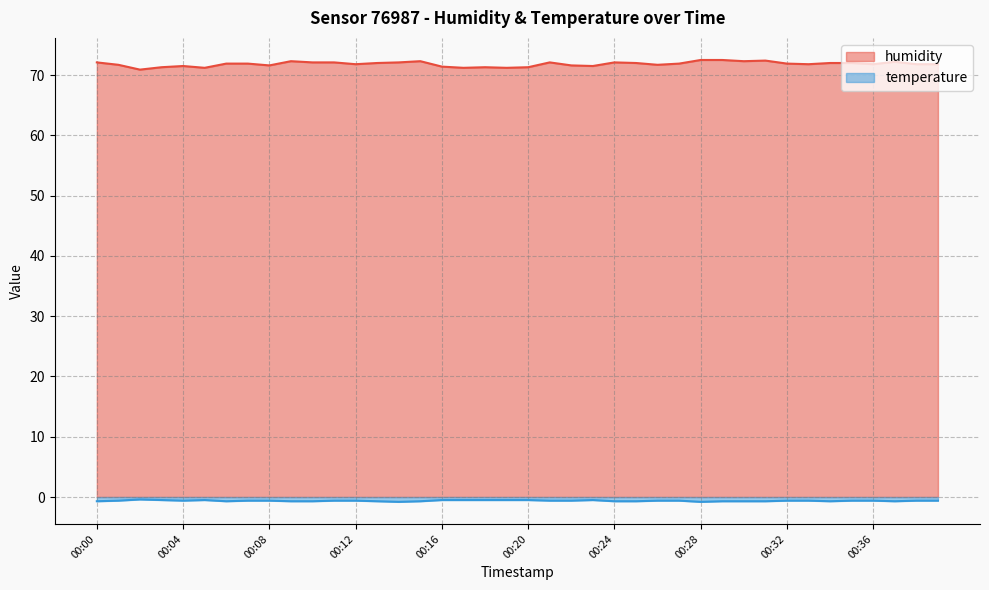

The value of humidity at 00:37 is 72.2. True or false?

True